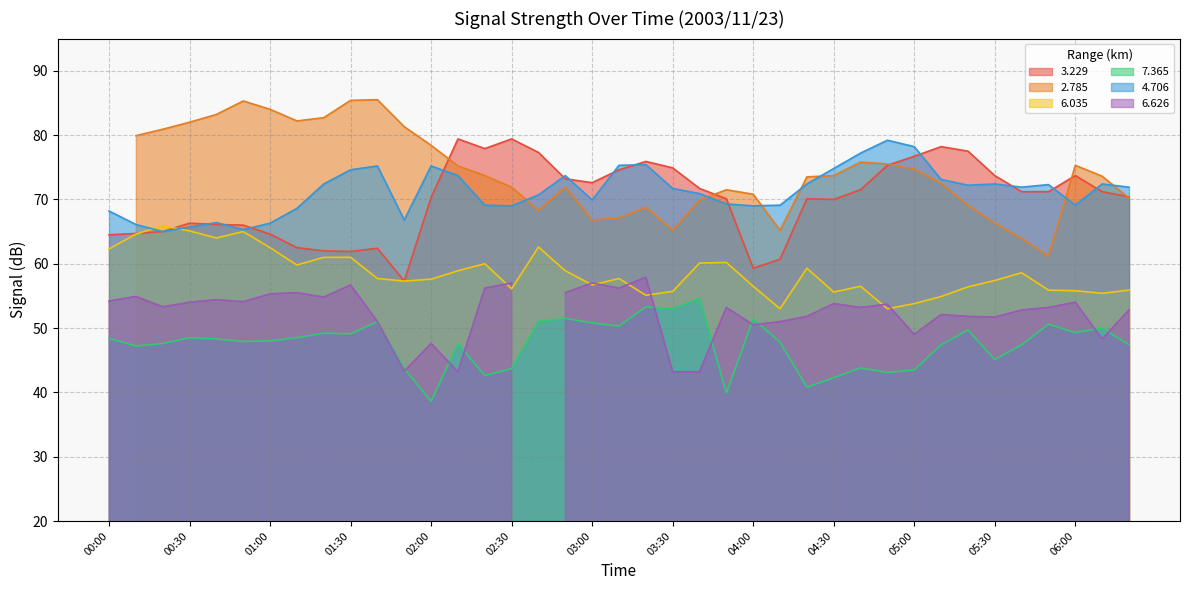

How many values in the 7.365 series are below 48?

19